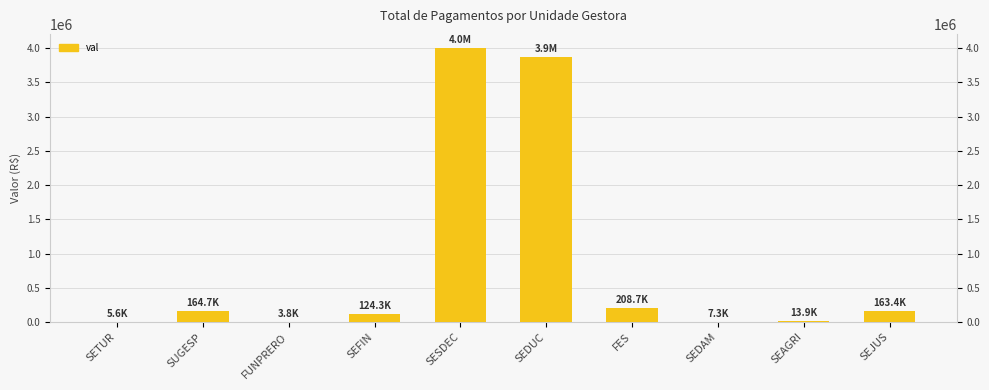

What is the minimum value shown in the chart?

3834.9